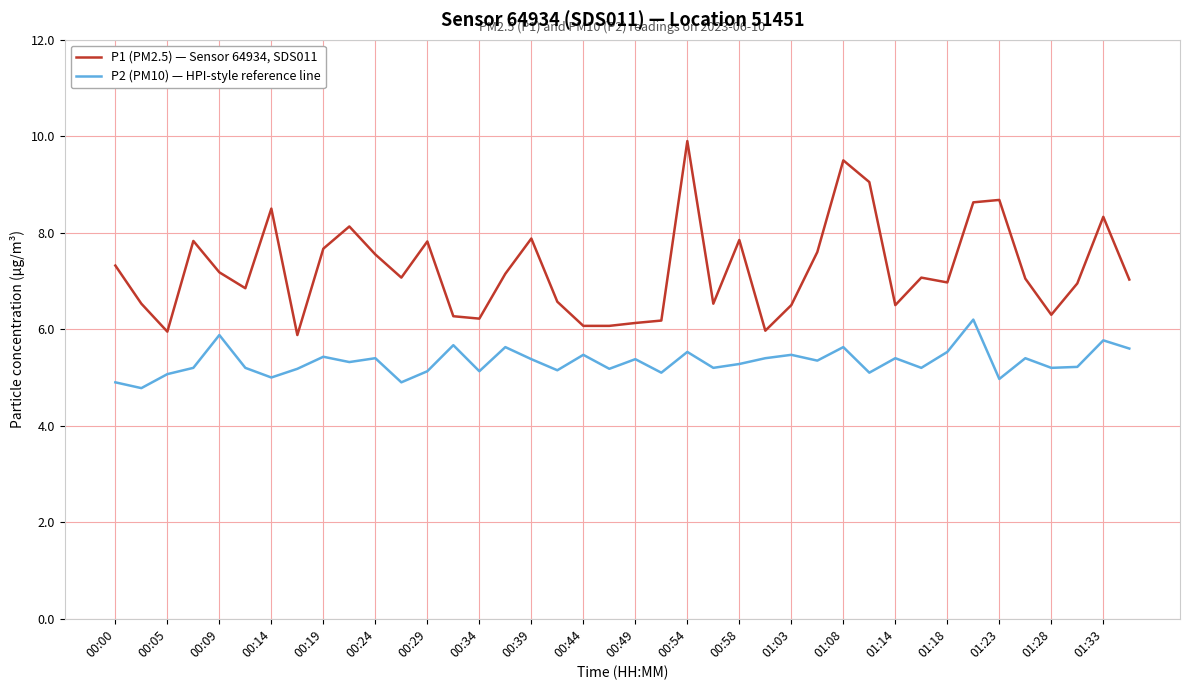

Which series has the widest spread of values?

P1 (PM2.5) — Sensor 64934, SDS011